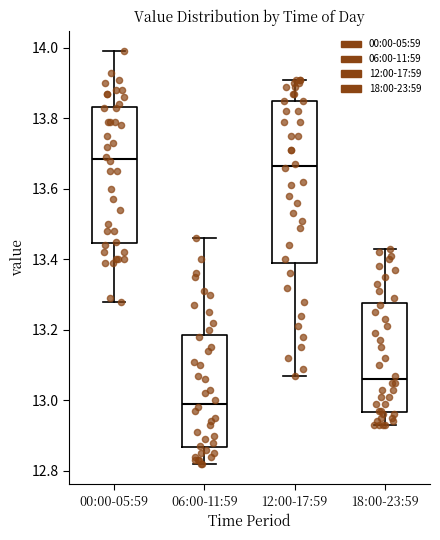

Where is the lower edge of the box for 18:00-23:59 on the y-axis? The values are not printed on the chart, so give them approximately, as read against the axis.

12.96